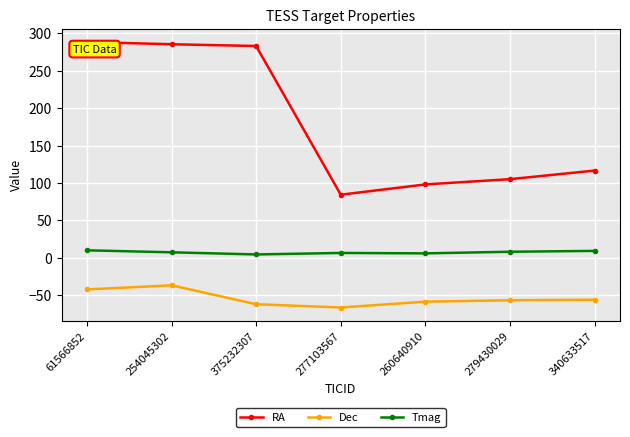

What is the label of the 7th point from the left?

340633517